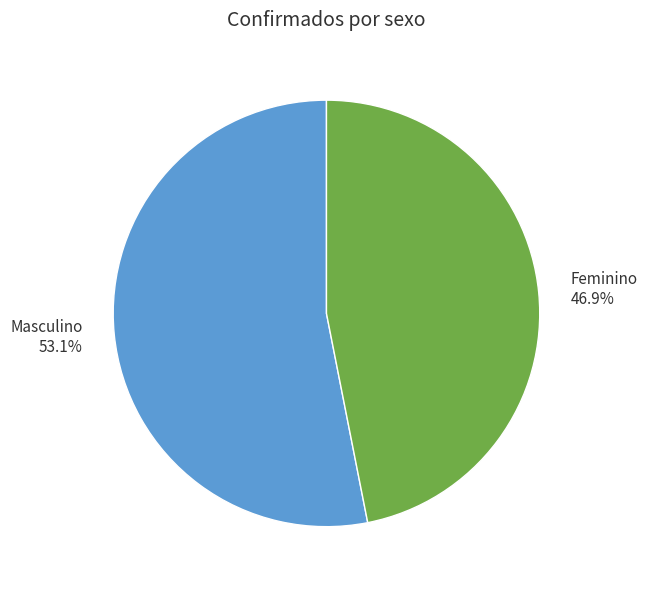

To the nearest percent, what is the average slice percentage?

50%